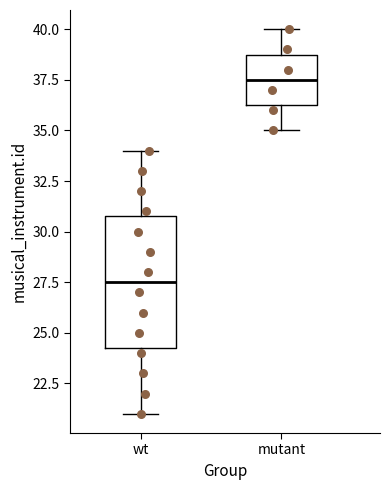

Reading left to right, read every box against the y-axis: the position of its median line, the range the box covers, and the ends of its whiskers. The values are not printed on the chart, so give them approximately, as read against the axis.

wt: median 27.5, box 24.5 to 31.0, whiskers 21.0 to 34.0
mutant: median 37.5, box 36.5 to 39.0, whiskers 35.0 to 40.0